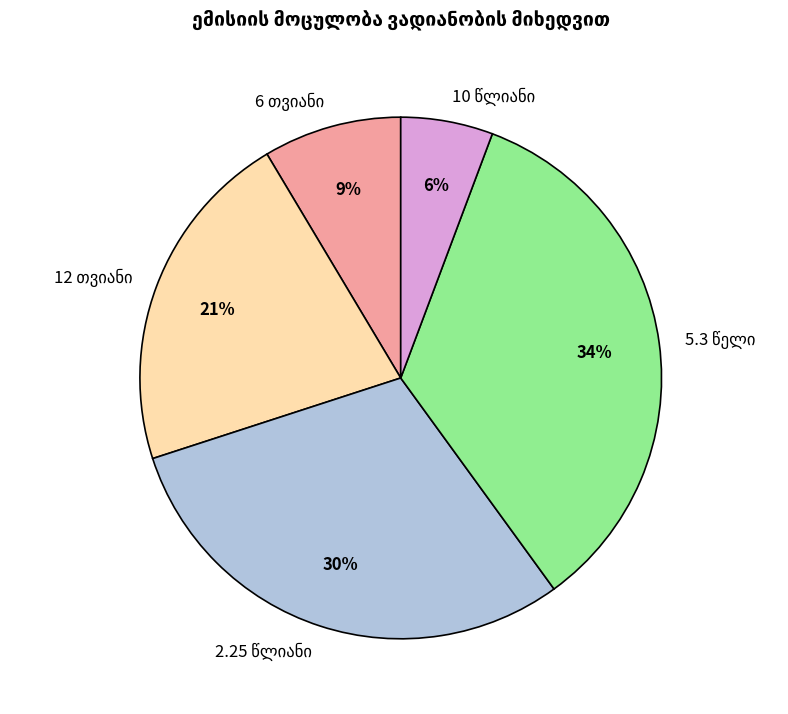

How many slices are in this pie chart?

5